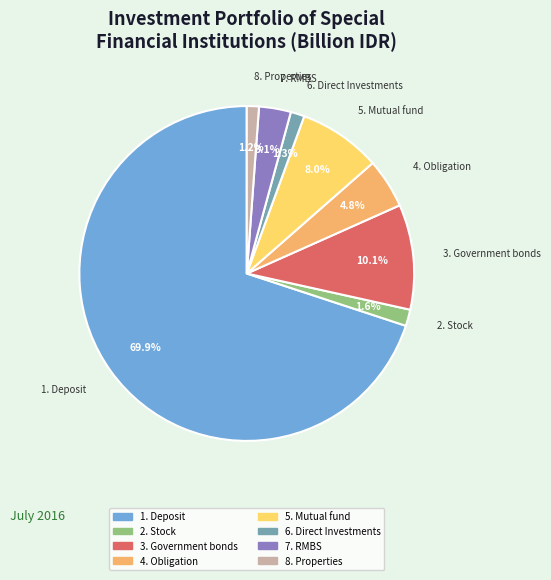

Is there a majority slice in this chart?

Yes